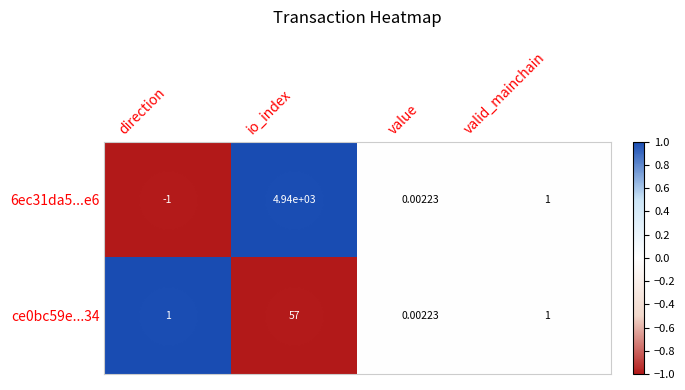

List the labels in order of 6ec31da5...e6 value, largest first.

io_index, valid_mainchain, value, direction